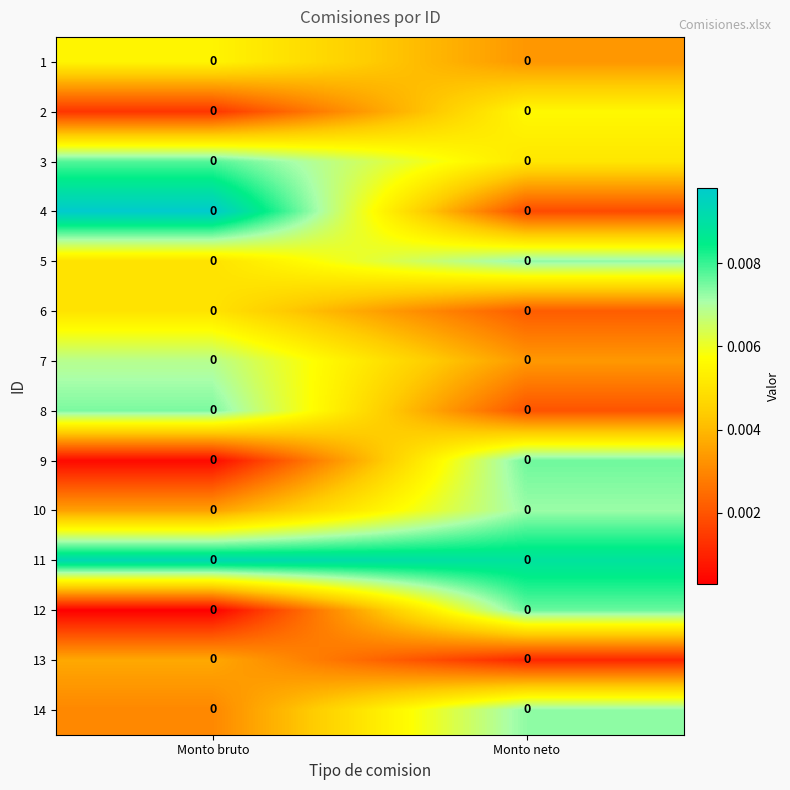

How many series are shown in this chart?

14